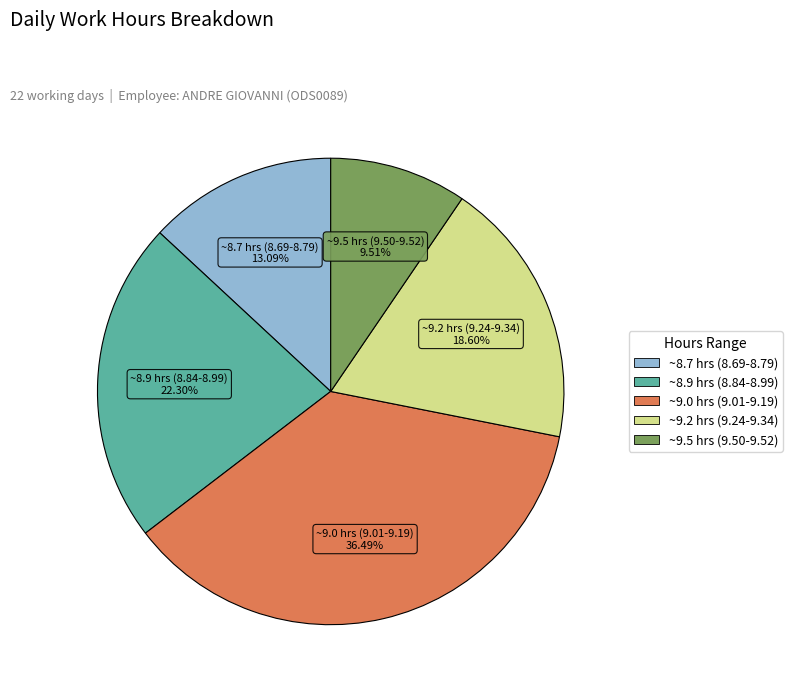

Is there any slice that represents more than half of the pie?

No